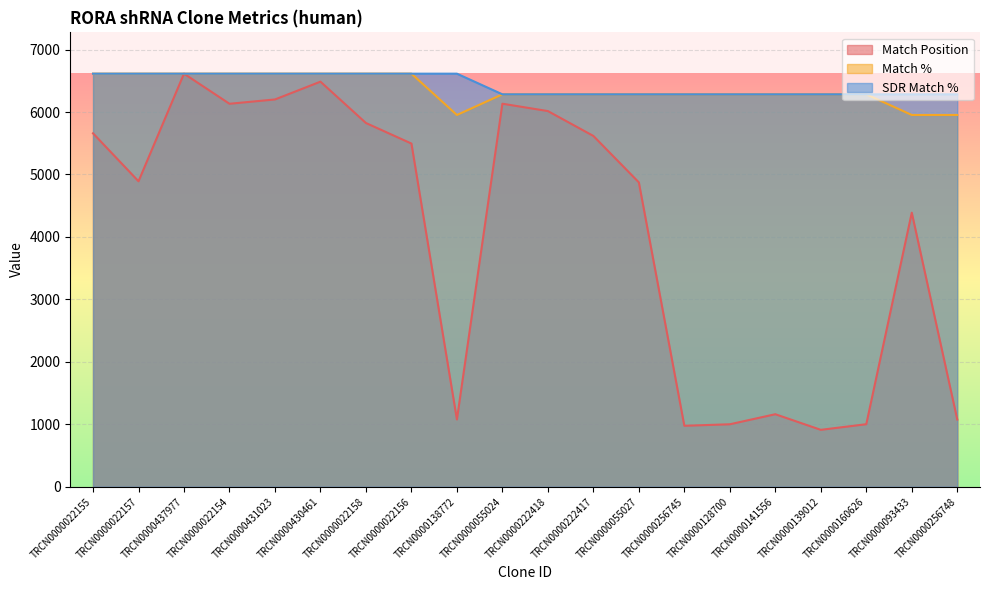

Which label corresponds to the largest value in the chart?

TRCN0000437977